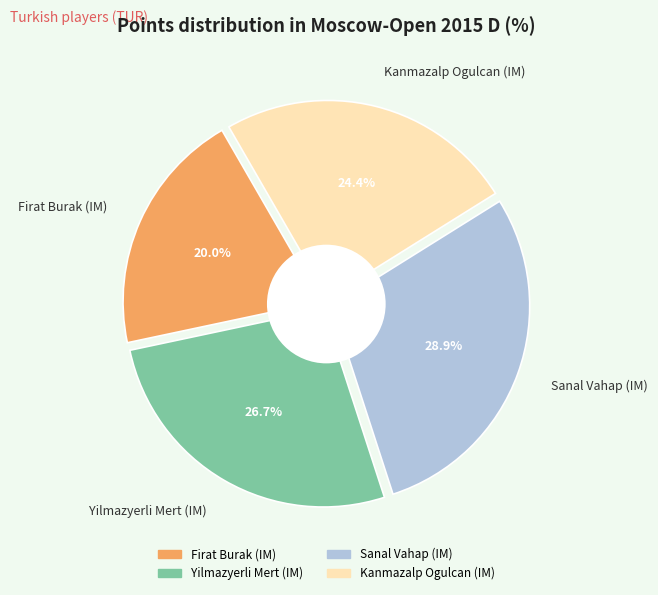

How many segments does this pie chart have?

4